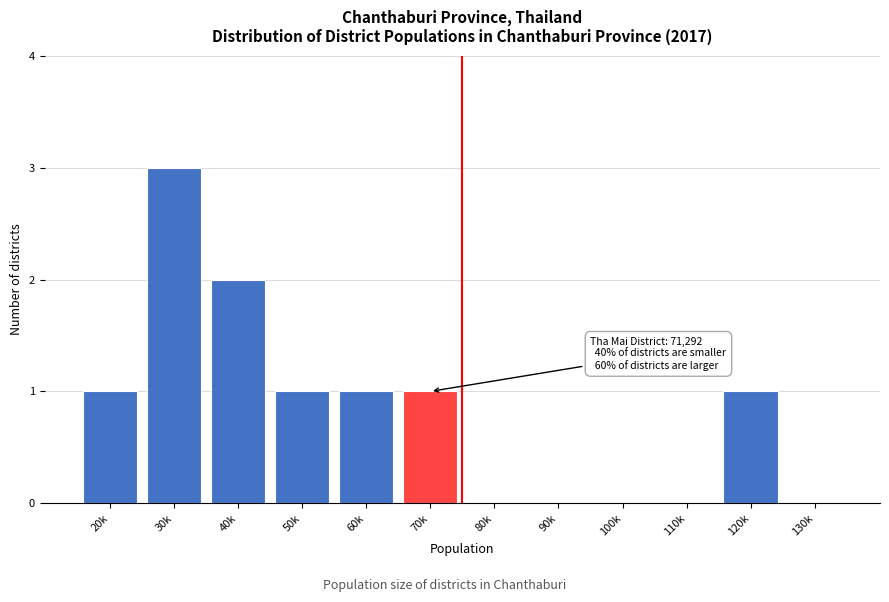

Reading left to right, list all the values displayed in this chart.

20k=1	30k=3	40k=2	50k=1	60k=1	70k=1	80k=0	90k=0	100k=0	110k=0	120k=1	130k=0